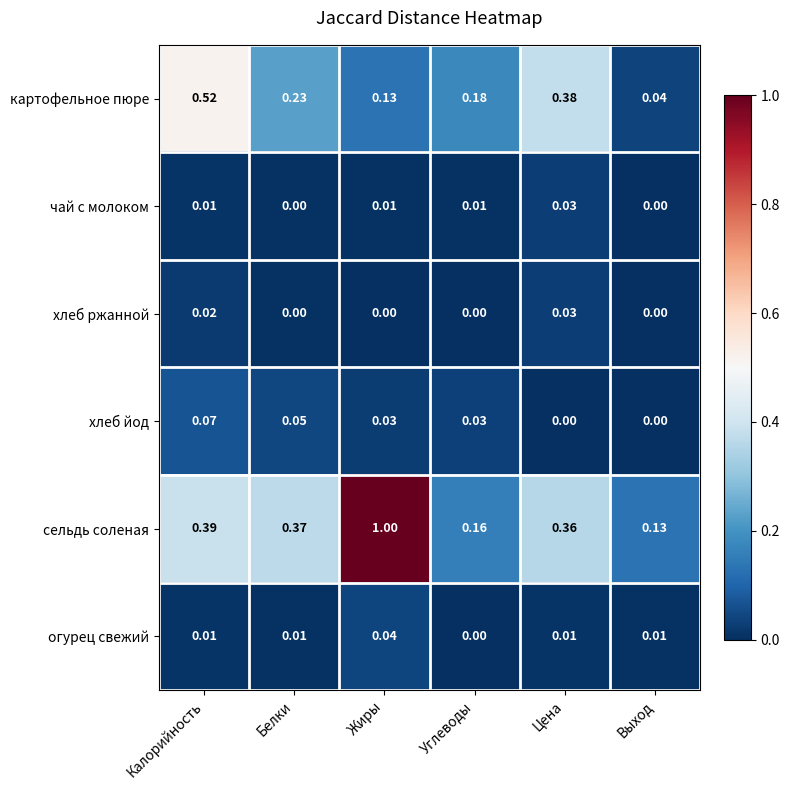

Is the value of сельдь соленая at Белки greater than the value of хлеб ржанной at Калорийность?

Yes